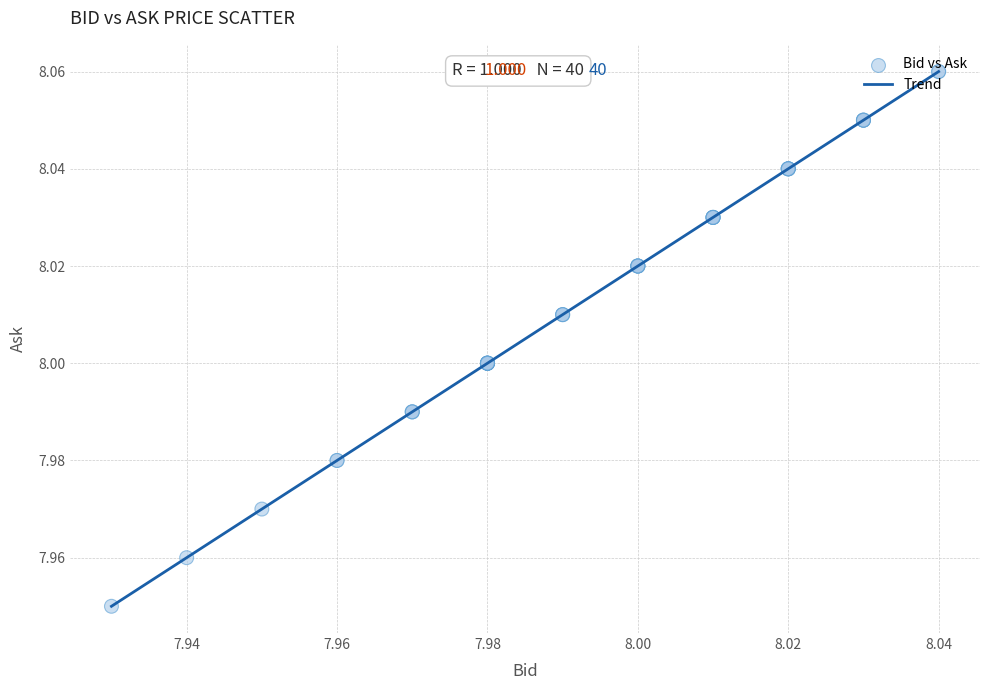

Is this an area chart (filled region under the line)?

No